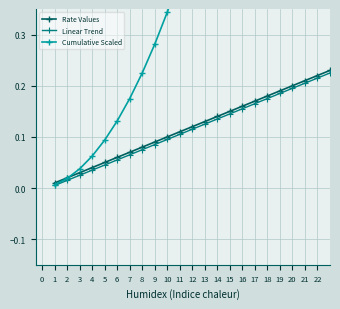

What is the value of the 19th point from the left?

0.2